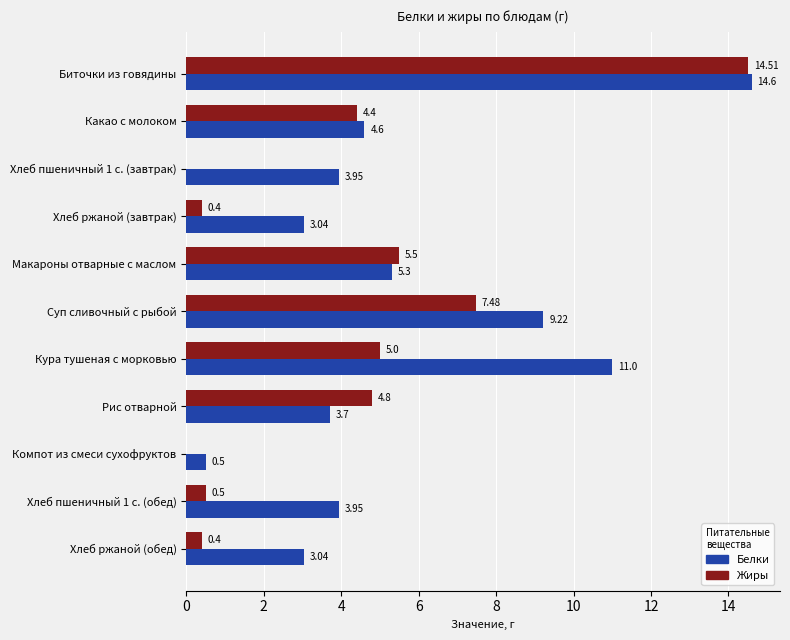

Where is Белки nearest to the value 7?

Макароны отварные с маслом